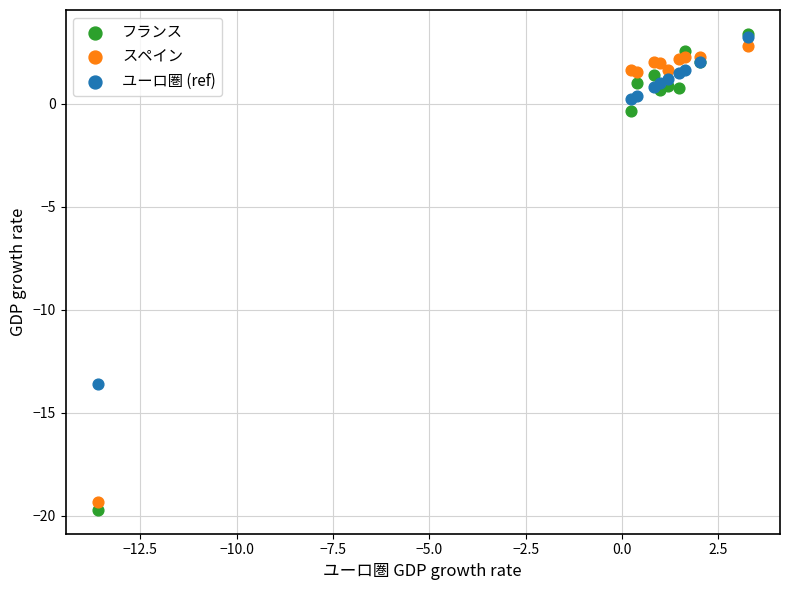

In the スペイン series, what Y value is closest to -8?

1.5